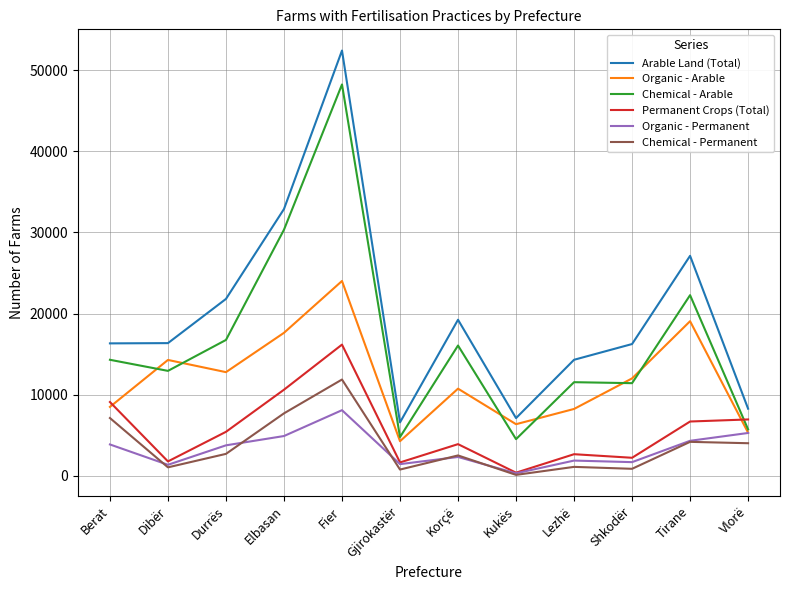

At which category does Organic - Permanent reach its first local valley?

Dibër